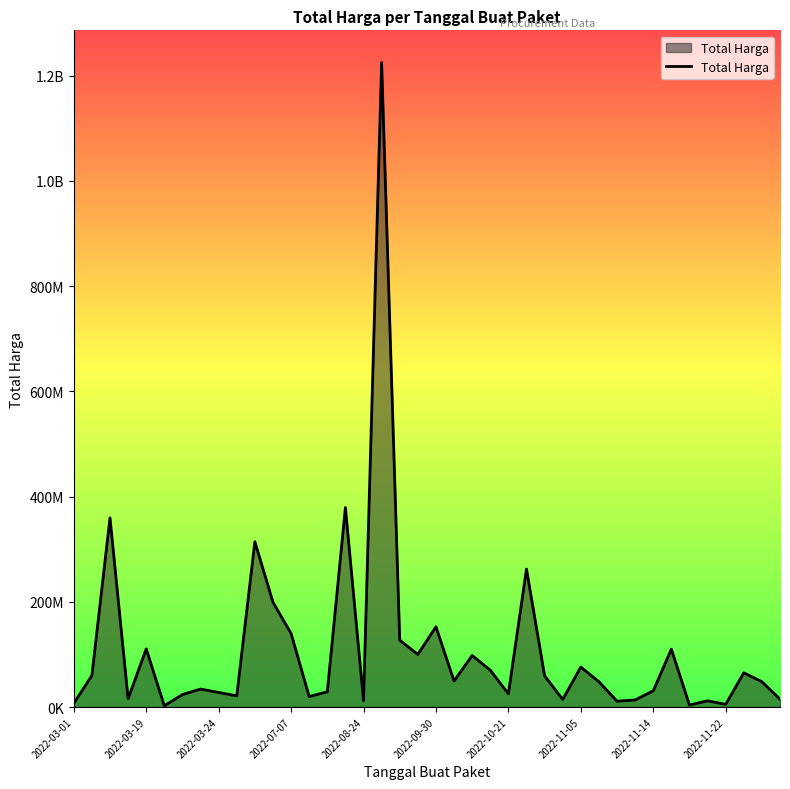

Does the chart have visible grid lines?

No